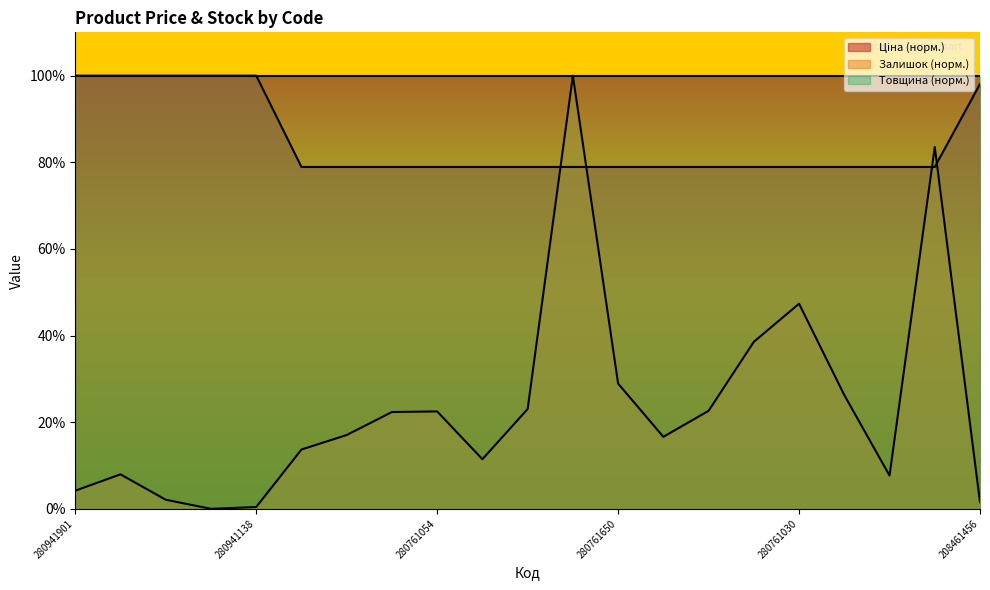

After their last crossing, which series has the higher values: Ціна or Залишок?

Ціна